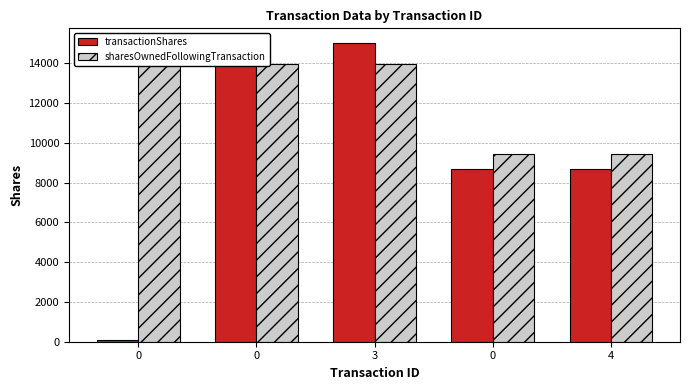

At 0, list the series in order from largest to smallest.

sharesOwnedFollowingTransaction, transactionShares